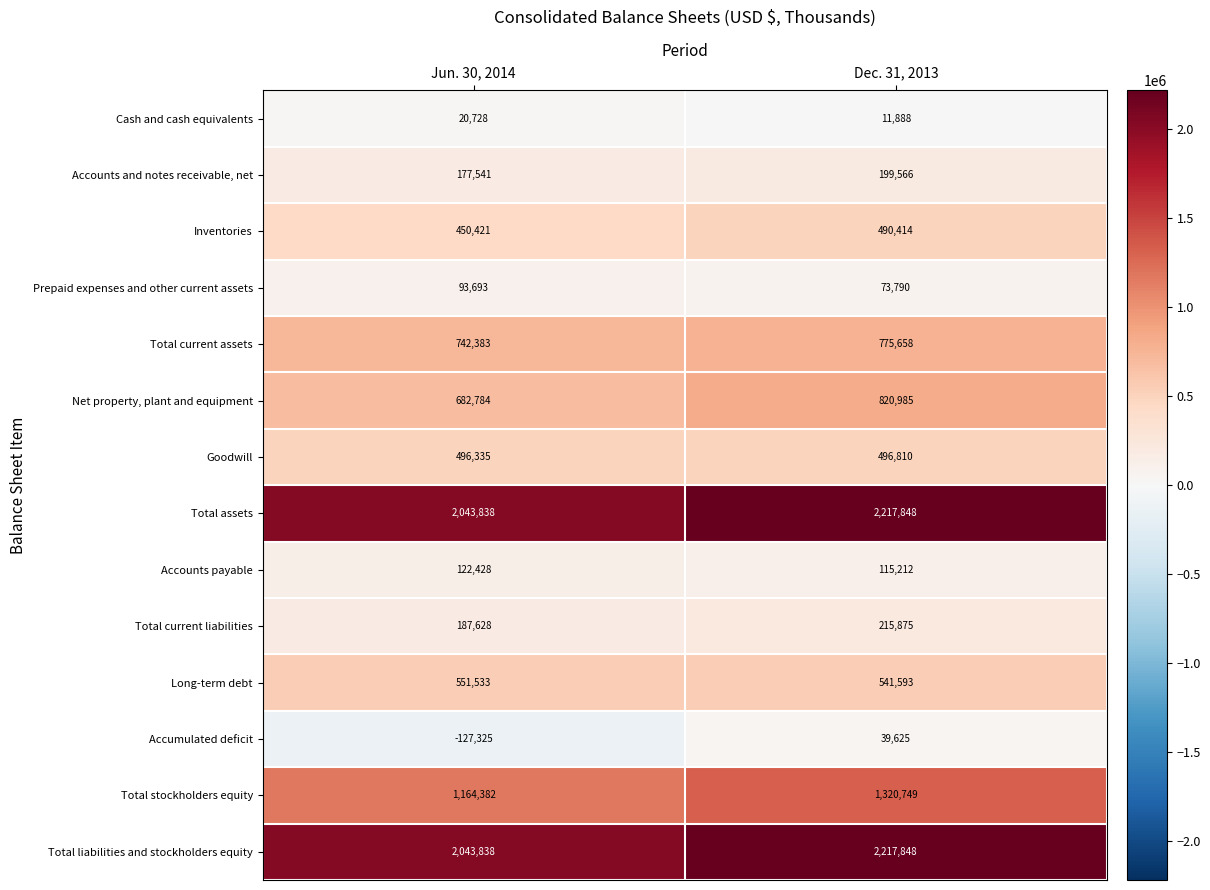

At which label is Total assets closest to 2130843?

Jun. 30, 2014